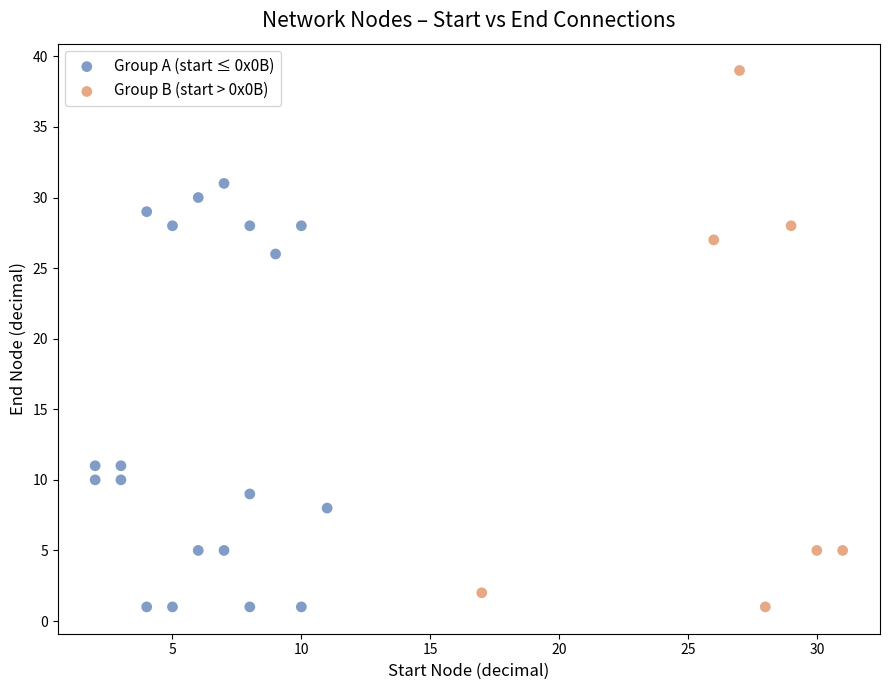

Which series has the widest spread of Y values?

Group B (start > 0x0B)